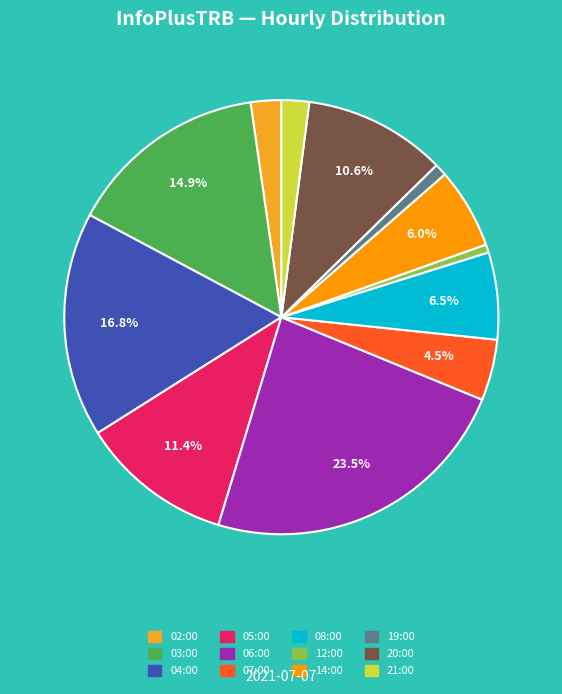

Is it true that 12:00 is 1% of the pie?

True